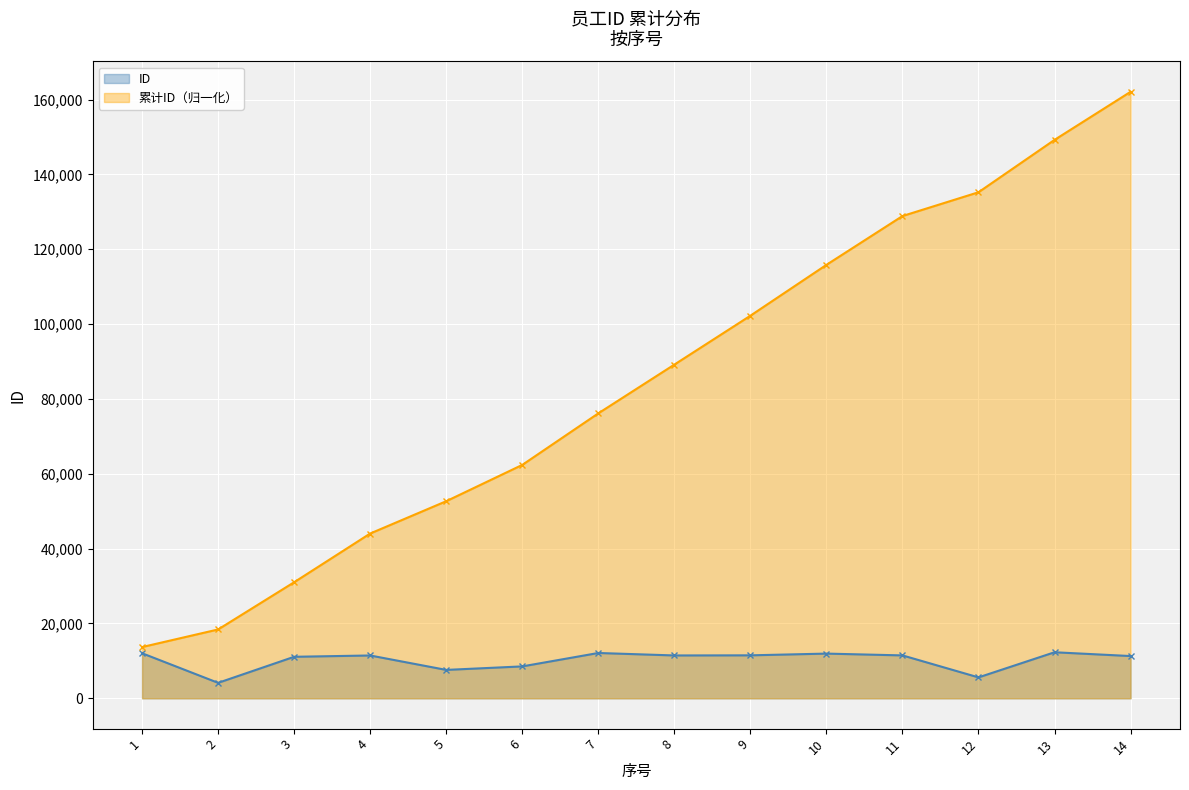

What is the sum of all values?

142475